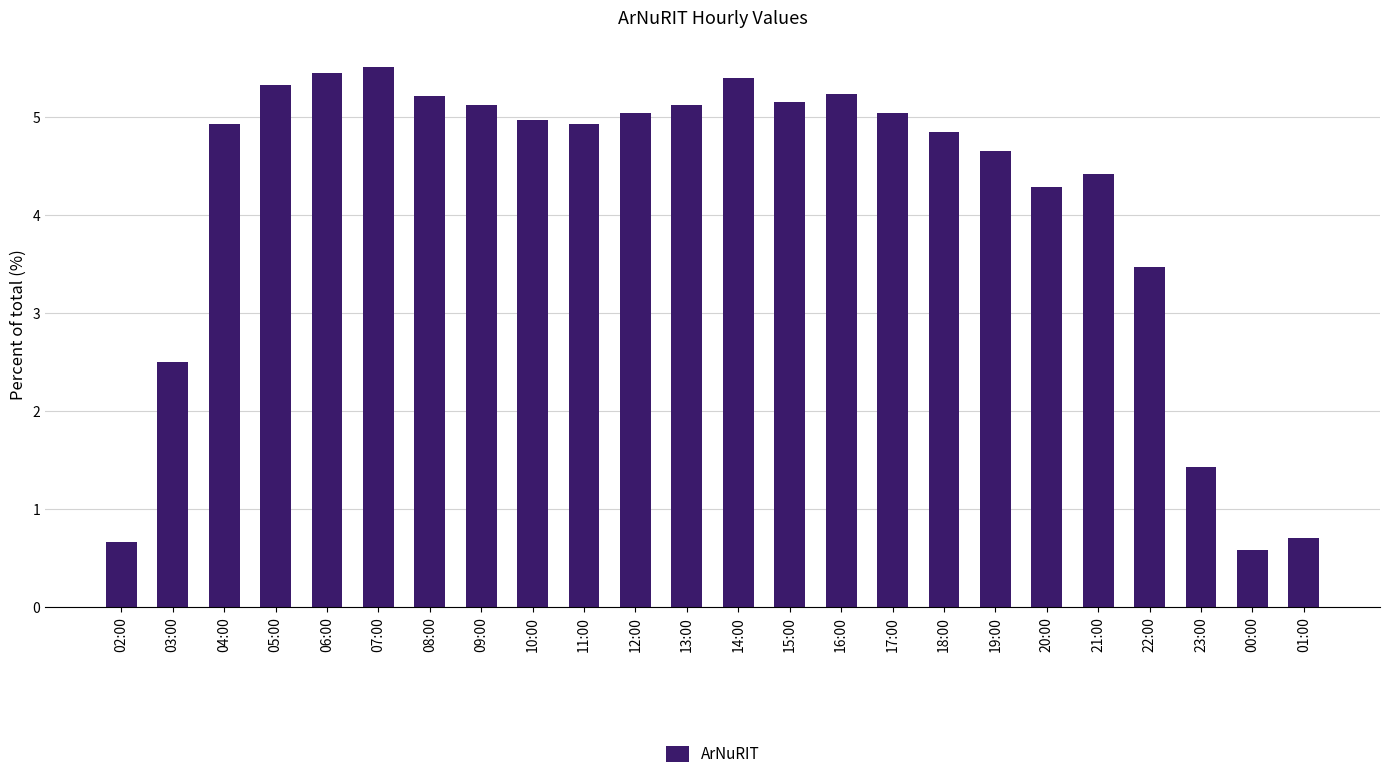

What is the approximate value at 15:00?

5.2